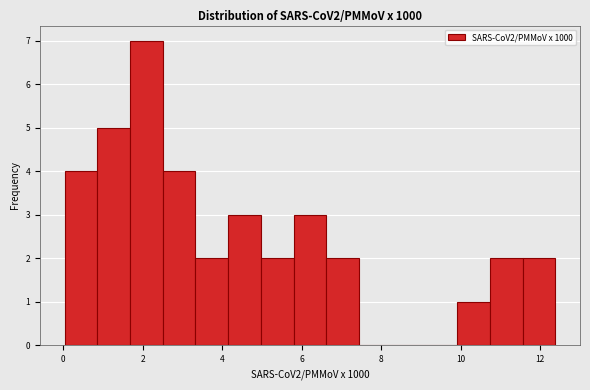

How tall is the bar that spans 10.0 to 10.8 on the x-axis? Neither the bar edges nor the heights are printed on the chart, so give them approximately, as read against the axes.

1